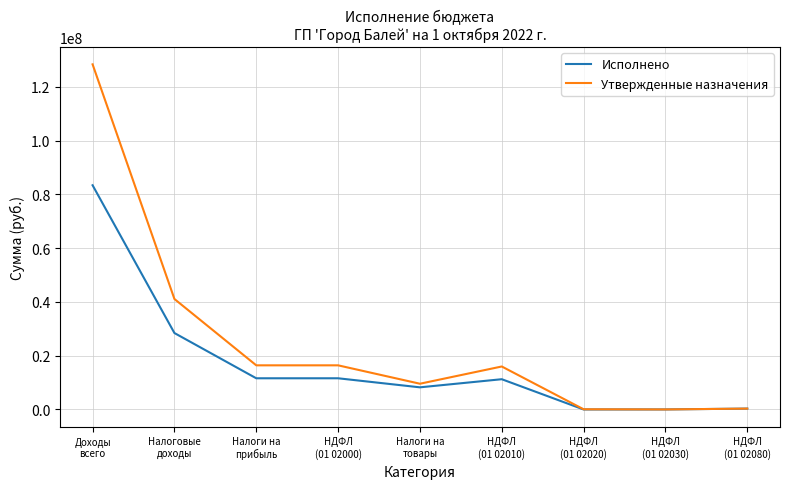

Rank the series at Доходы
всего from highest to lowest value.

Утвержденные назначения, Исполнено